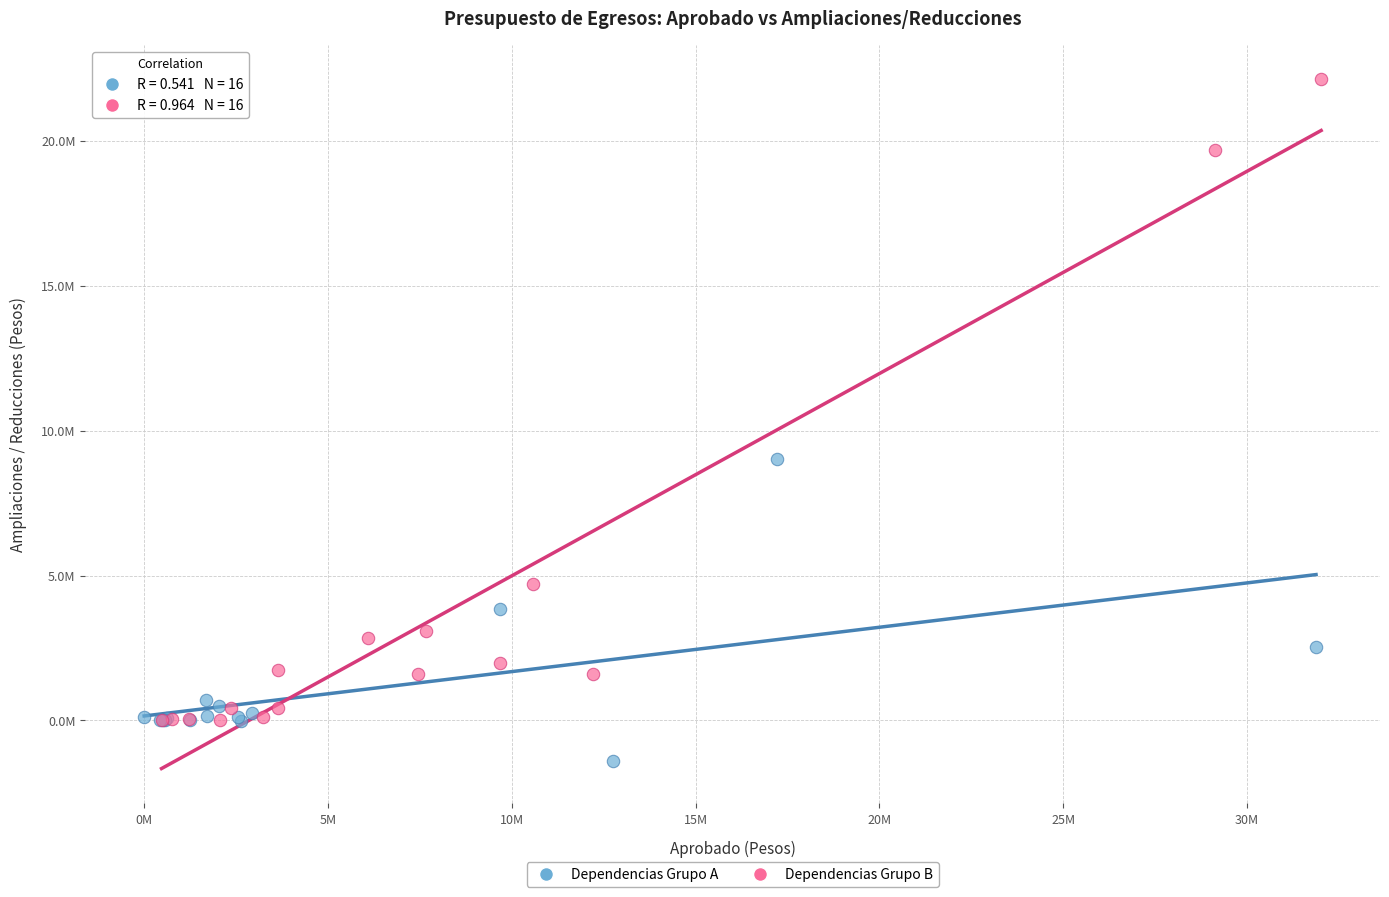

What are all the series names shown in the legend?

Dependencias Grupo A, Dependencias Grupo B